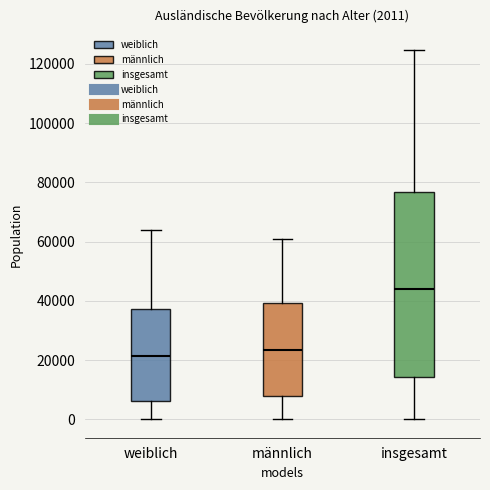

Comparing the boxes themselves (not the whiskers), which one is the tallest?

insgesamt